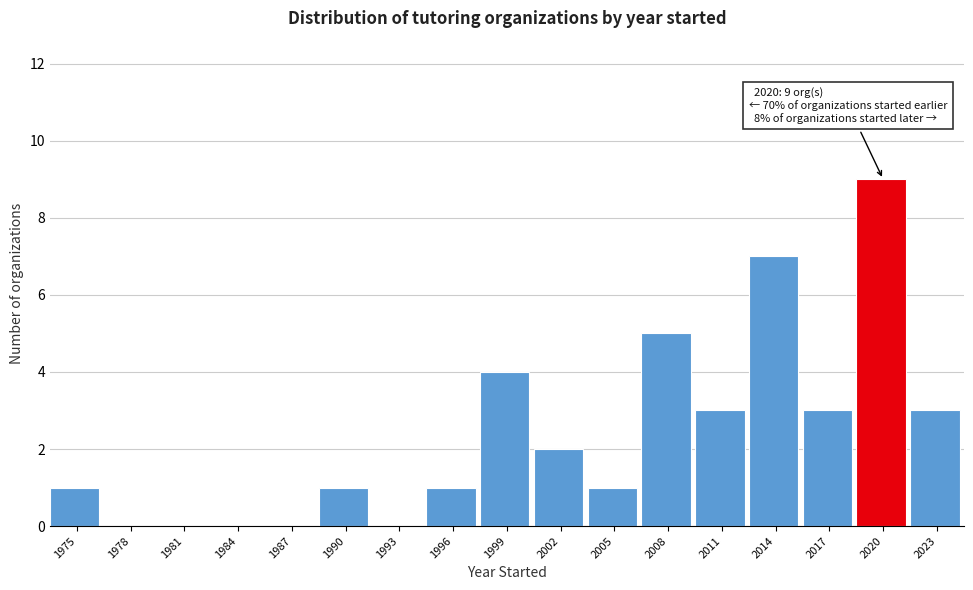

Reading right to left, list all the values displayed in this chart.

2023=3	2020=9	2017=3	2014=7	2011=3	2008=5	2005=1	2002=2	1999=4	1996=1	1993=0	1990=1	1987=0	1984=0	1981=0	1978=0	1975=1